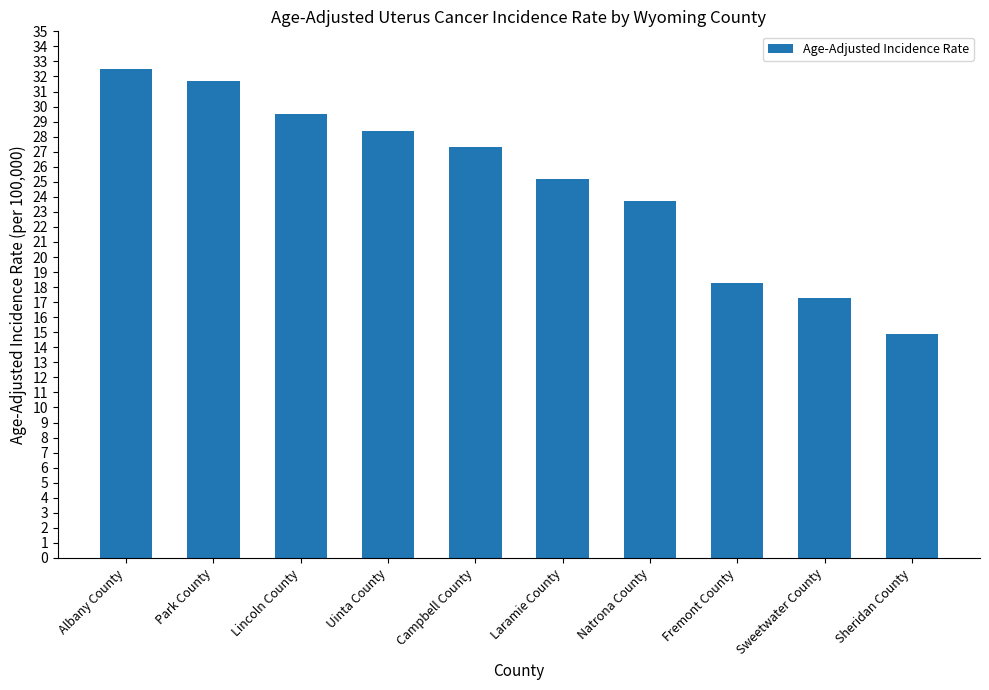

What is the sum of the values at Natrona County and Sweetwater County?

41.0